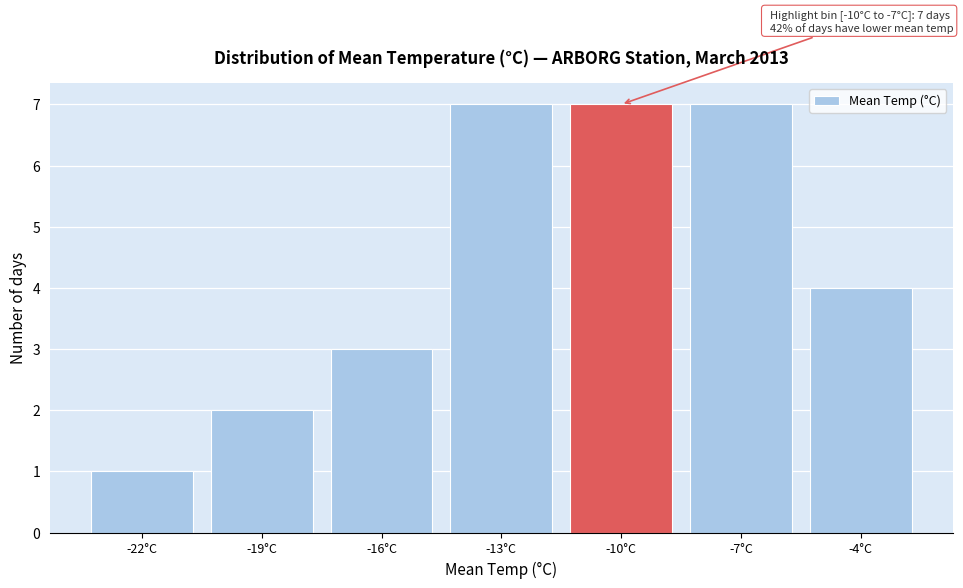

Reading left to right, what are all the values shown in this chart?

1	2	3	7	7	7	4